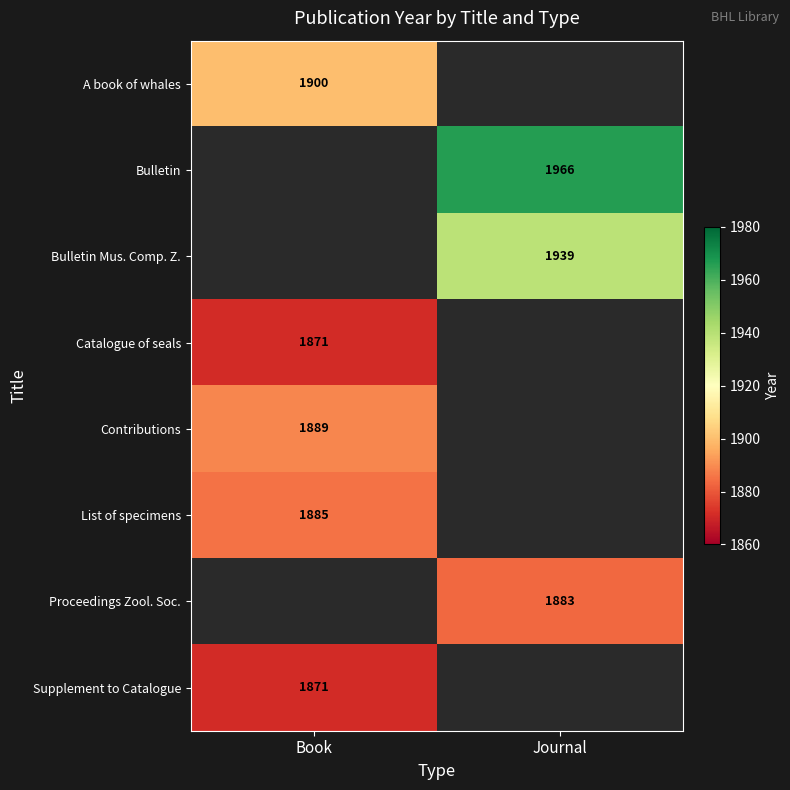

The value of List of specimens at Book is 1219. True or false?

False